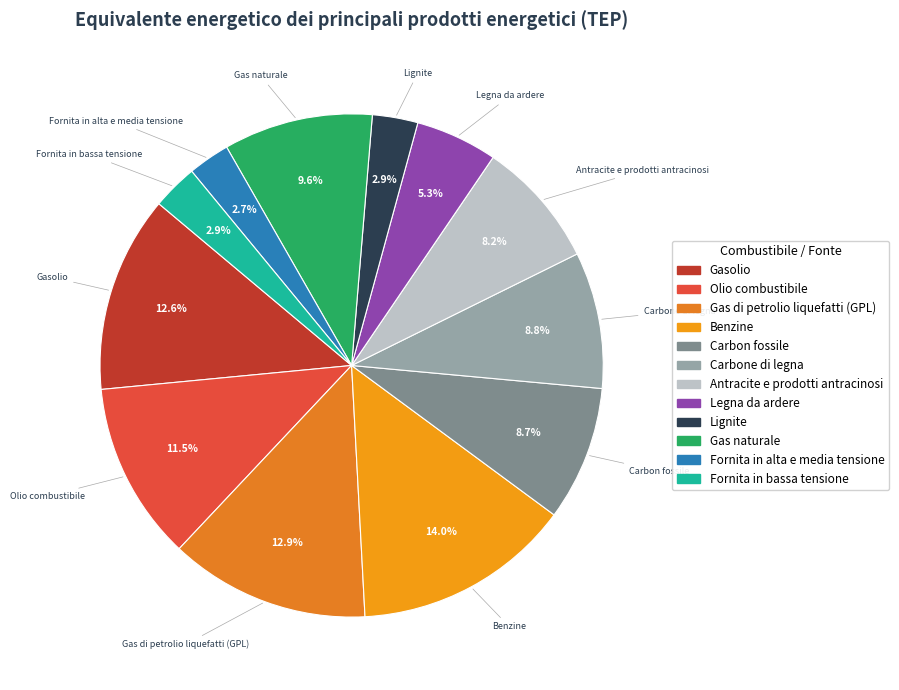

Which category has the biggest portion of the pie?

Benzine